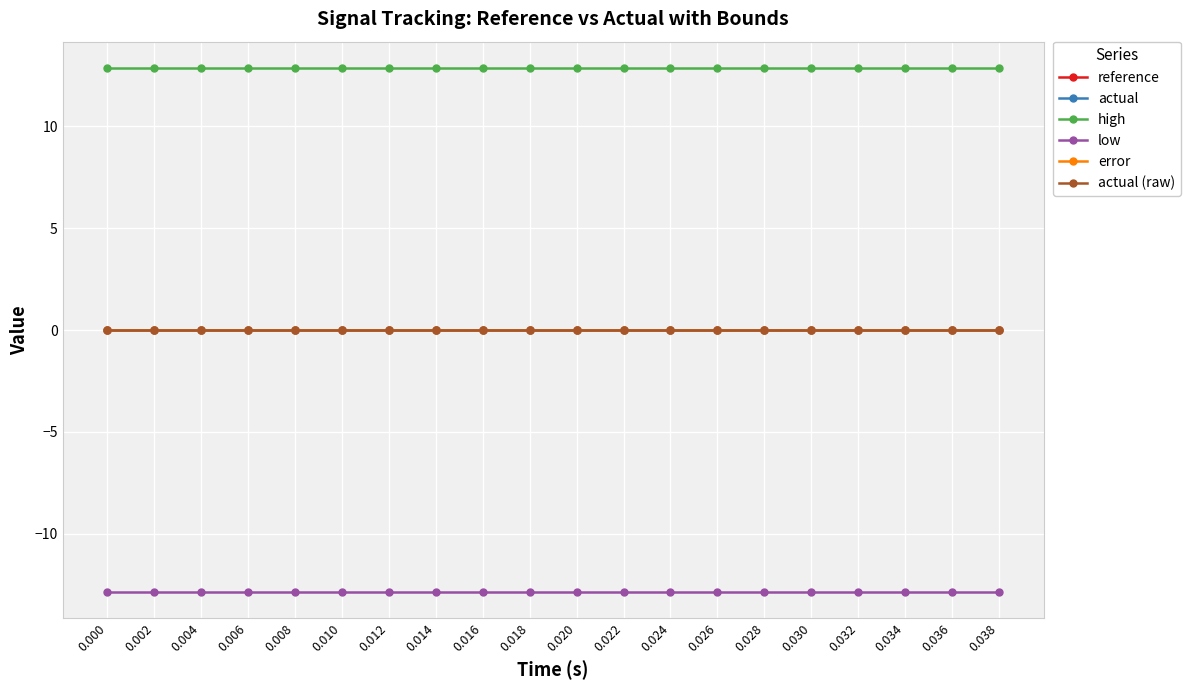

Does the chart have visible grid lines?

Yes